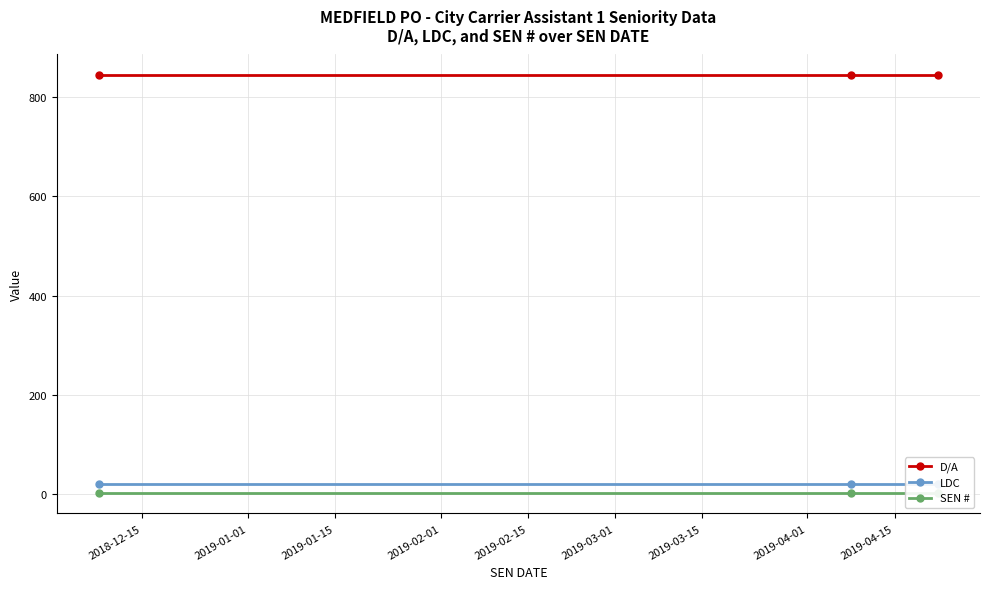

What is the value of the SEN # point at the 3rd from the left?

3